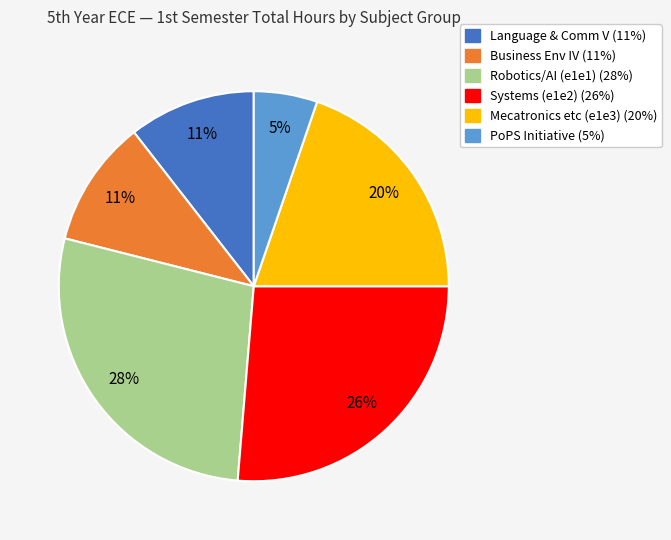

To the nearest percent, what is the average slice percentage?

17%